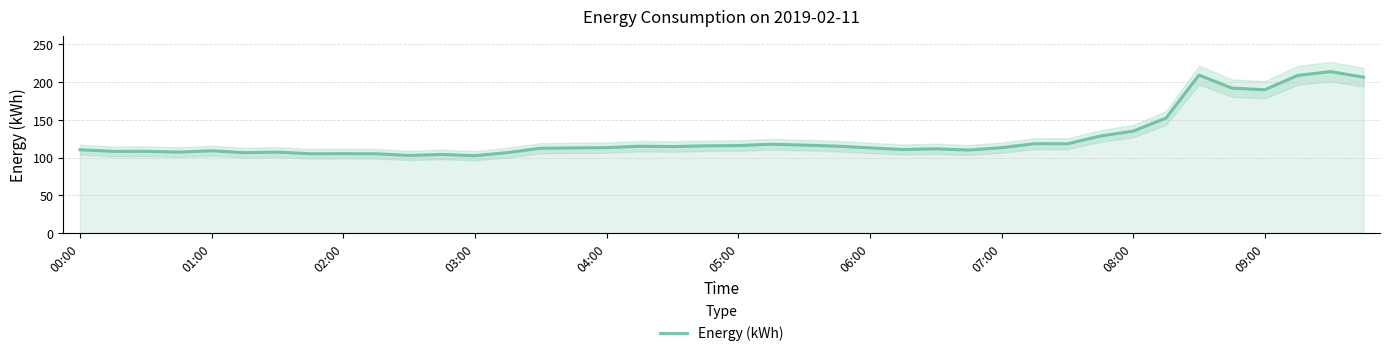

The Energy (kWh) series shows 28.0 at 04:00. True or false?

False